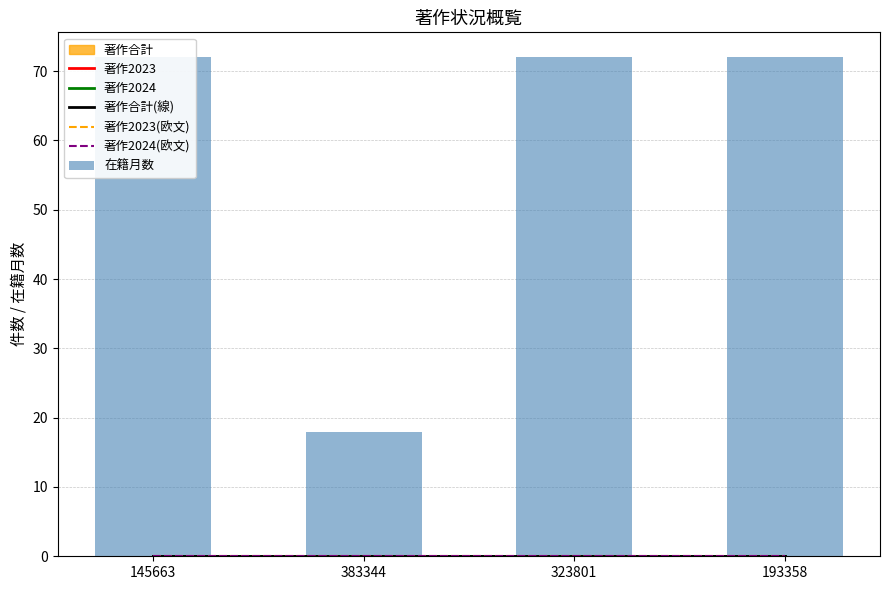

Is the value of 著作2024(欧文) at 383344 greater than the value of 著作2023 at 145663?

No